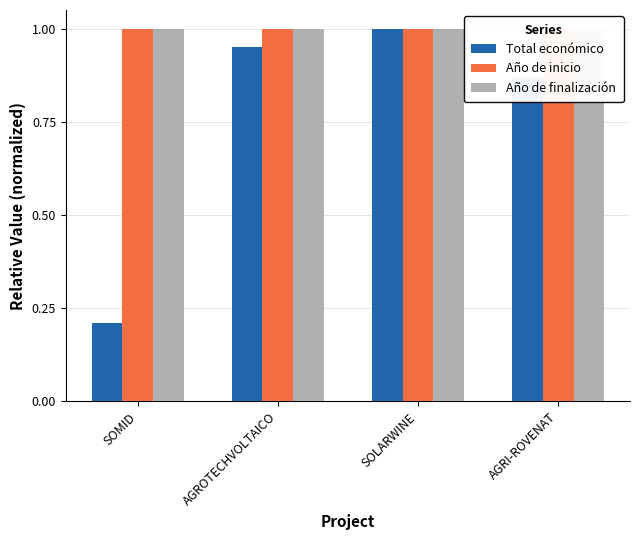

Reading left to right, what are all the values shown in this chart?

Total económico: 0.2	1.0	1.0	0.9
Año de inicio: 1.0	1.0	1.0	1.0
Año de finalización: 1.0	1.0	1.0	1.0